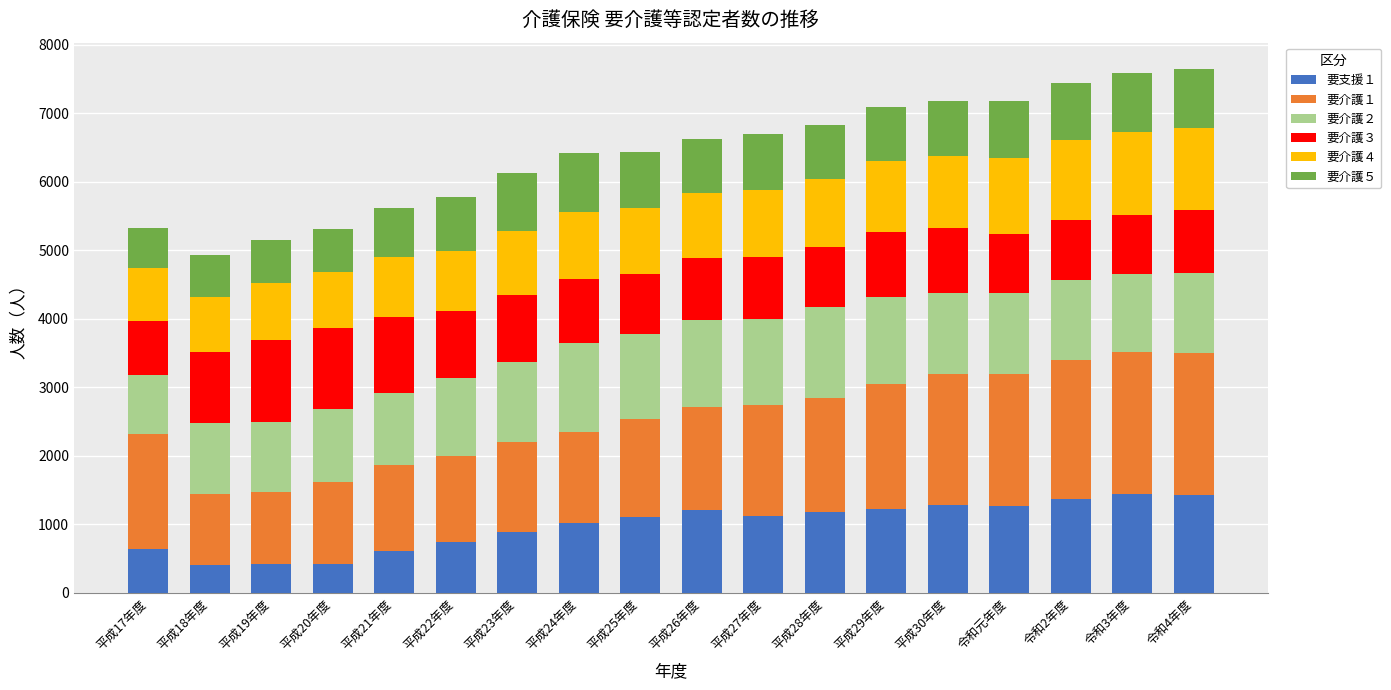

What is the minimum value for 要支援１?

396